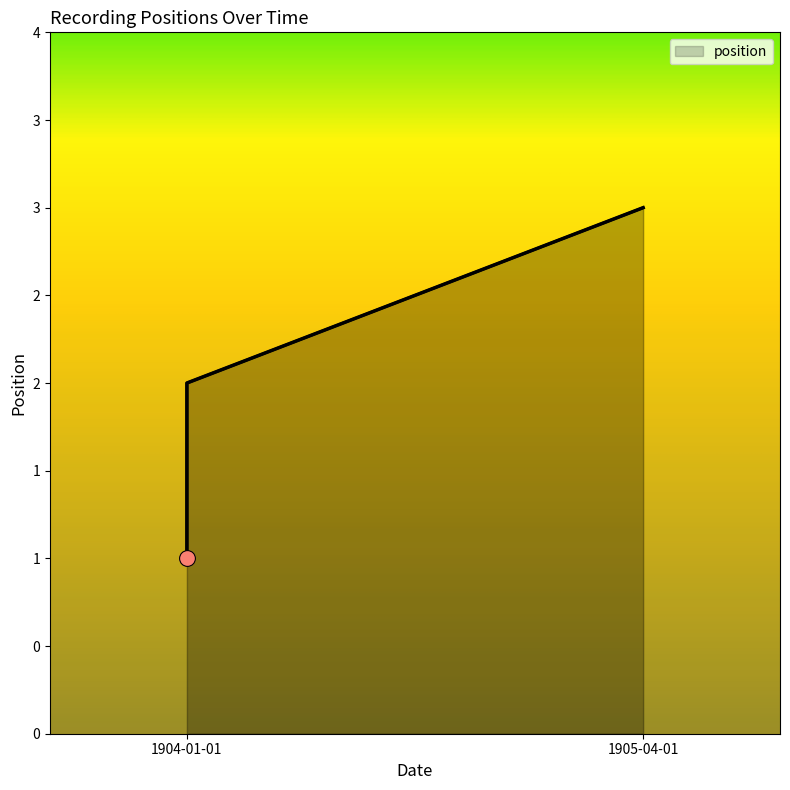

What is the change in value from 1904-01-01 to 1905-04-01?

+2